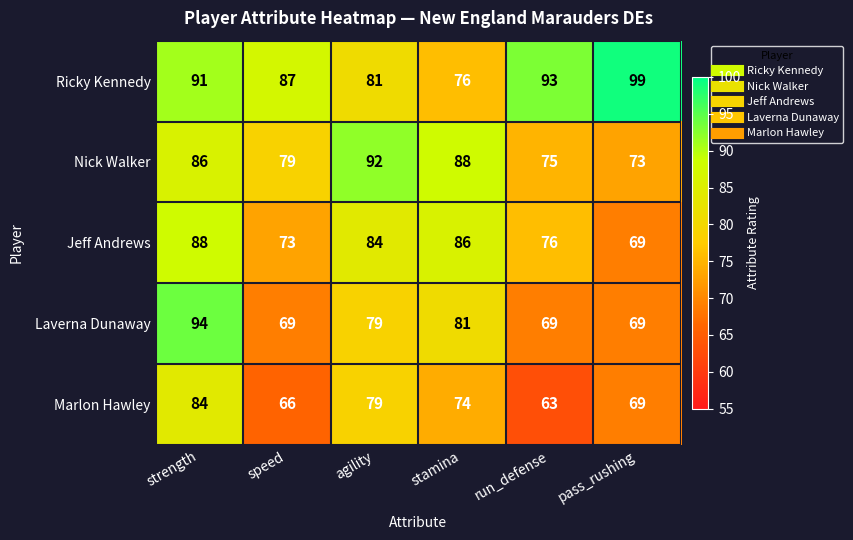

The Jeff Andrews series shows 84 at agility. True or false?

True